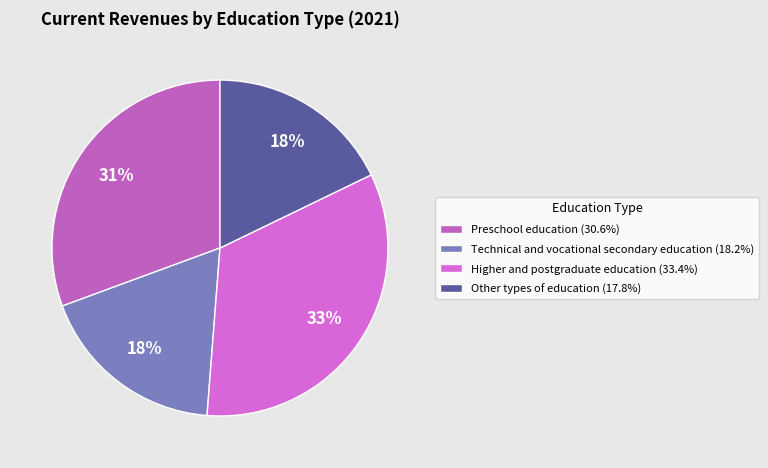

To the nearest percent, what is the difference between the Preschool education and Other types of education slice percentages?

13%